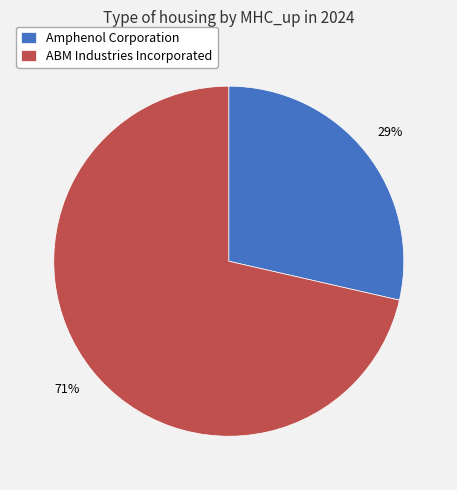

True or false: Amphenol Corporation accounts for 29% of the total.

True